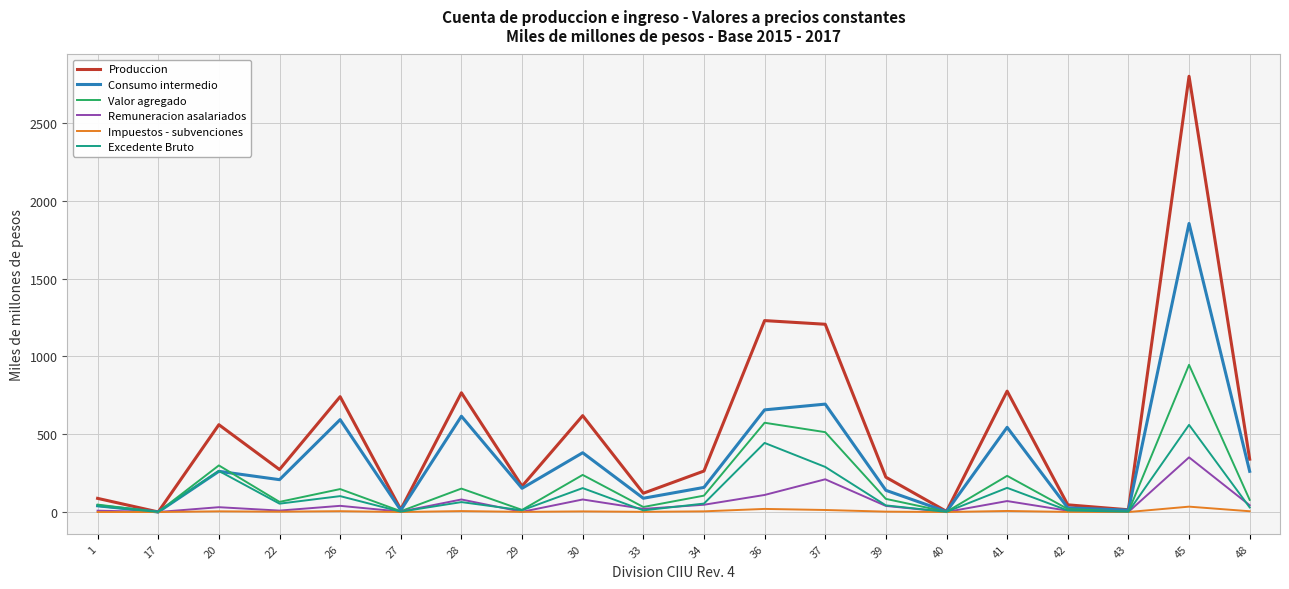

What is the total value across all series at 34?

632.0